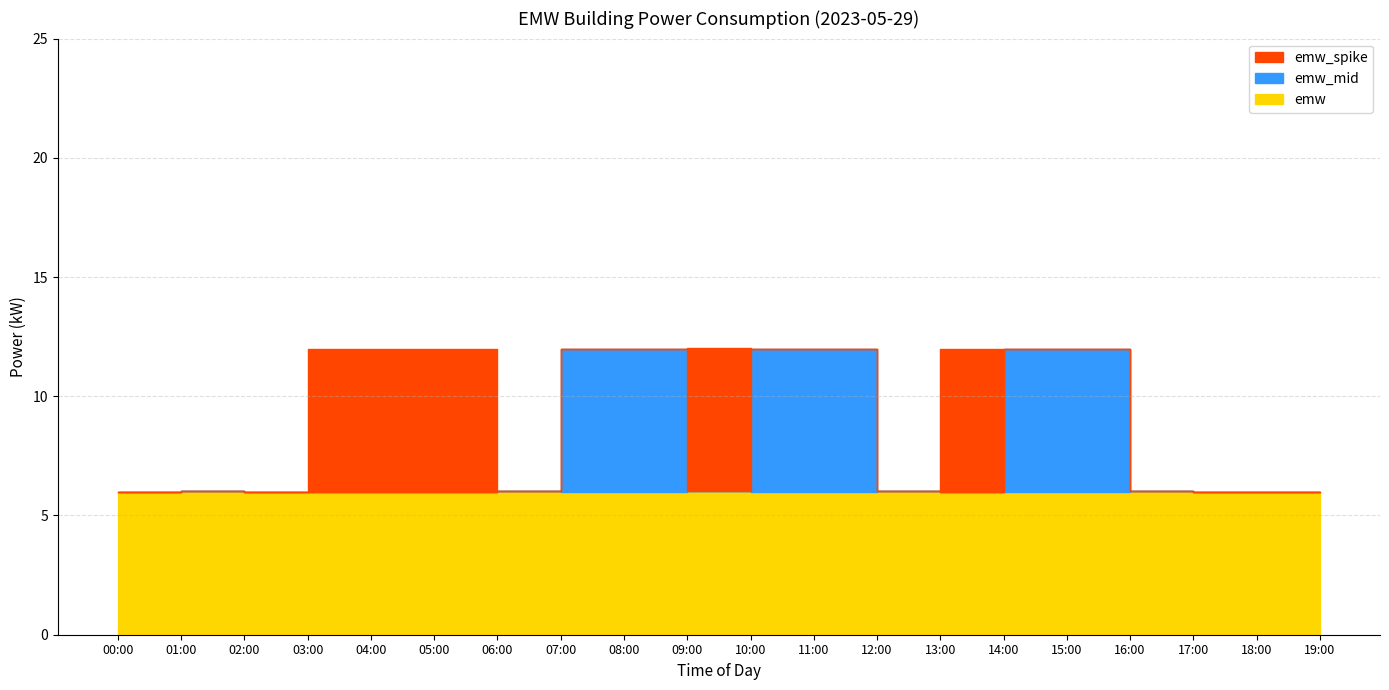

What position from the right is 02:00?

18